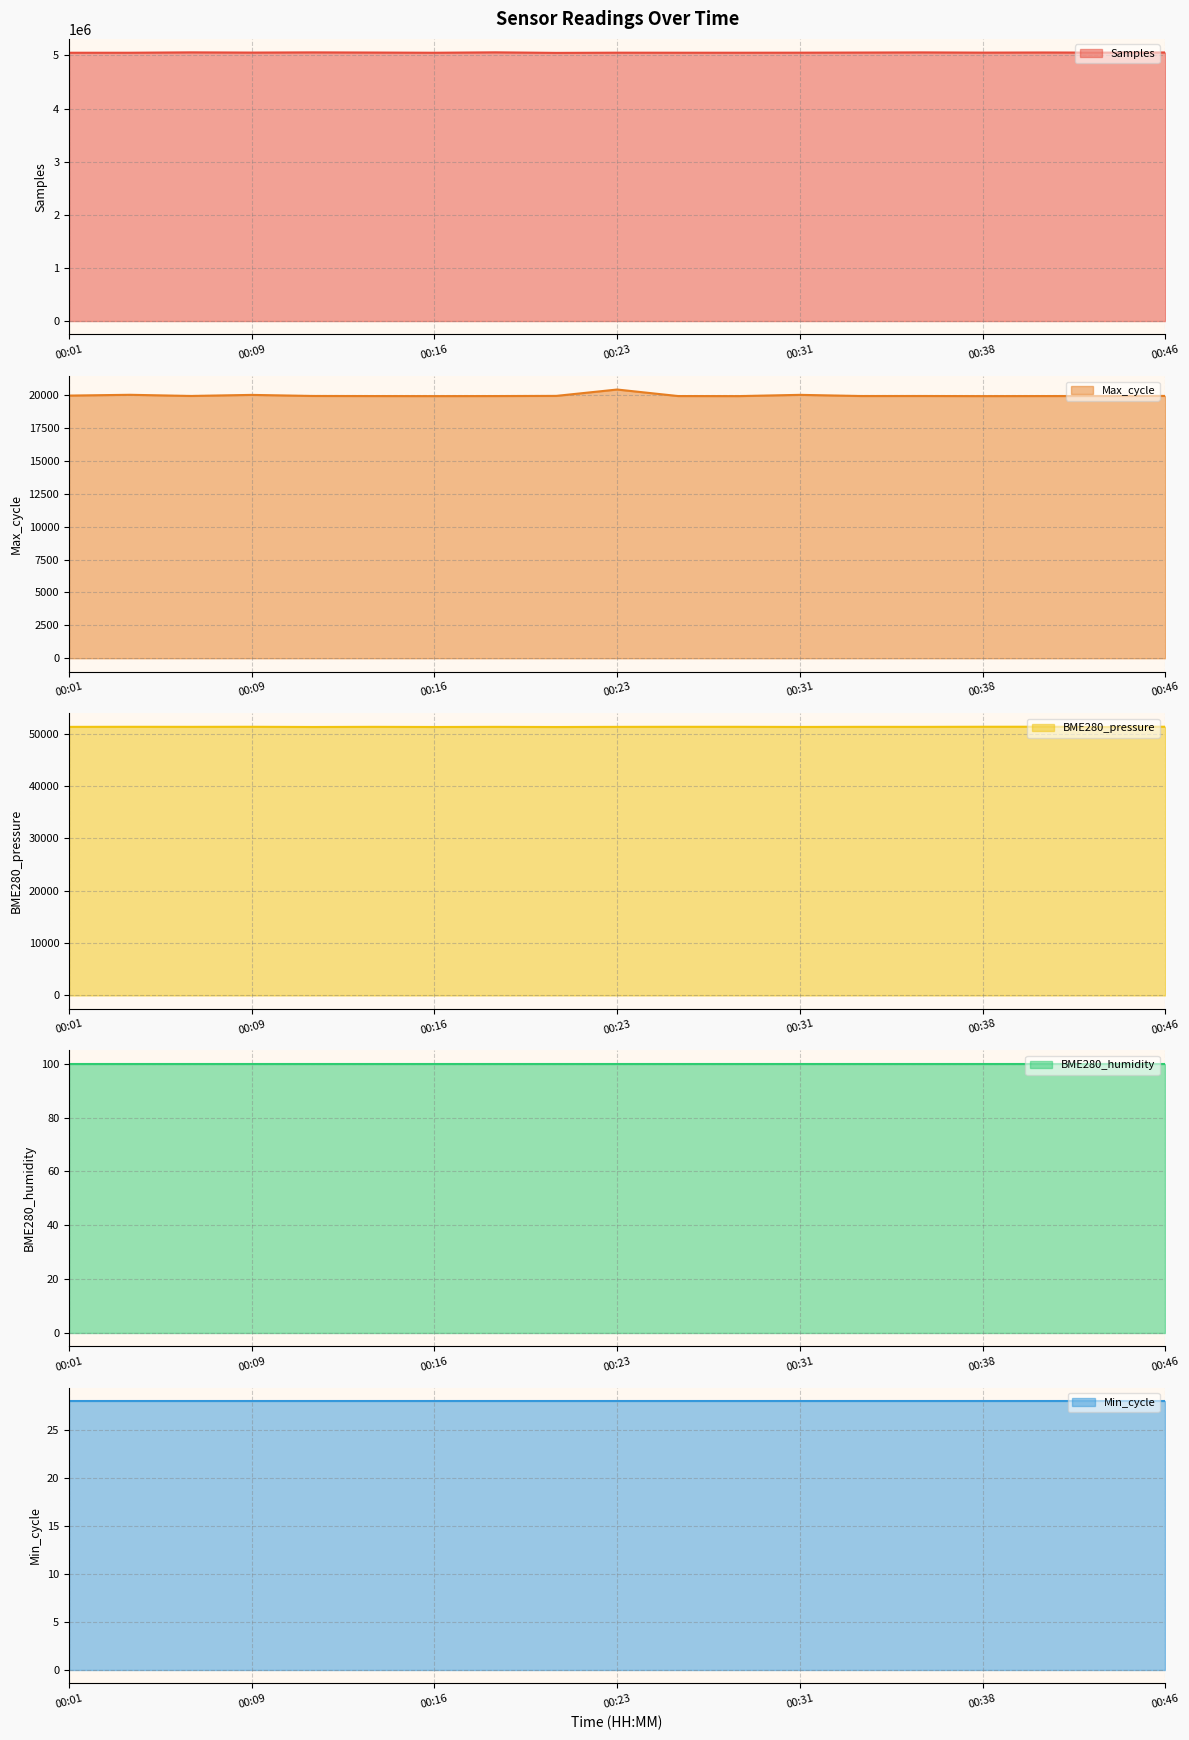

What is the sum of the Max_cycle line values at 10 and 11?

39853.0